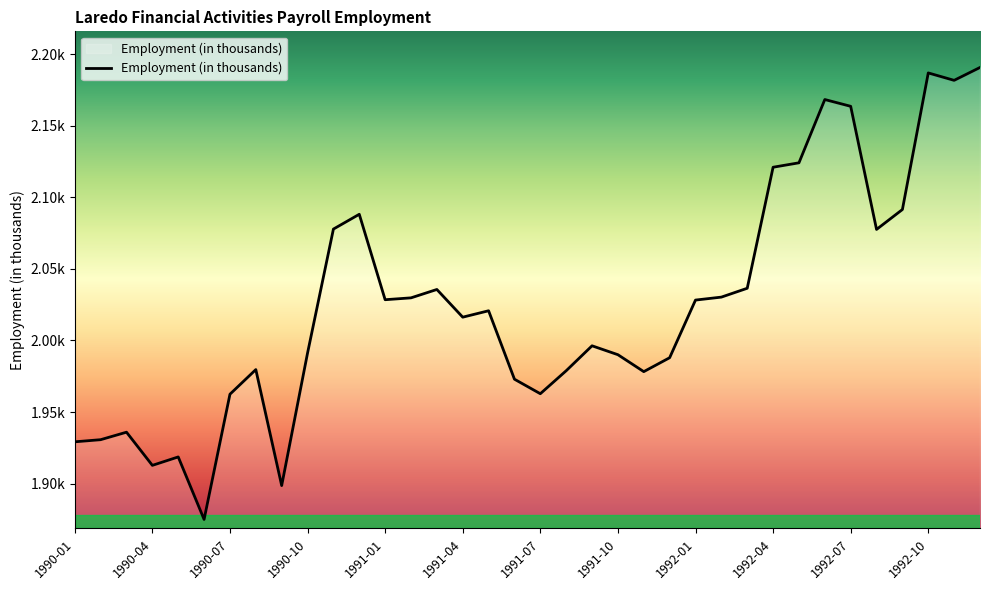

True or false: the data has more than 1 interior local peaks.

True